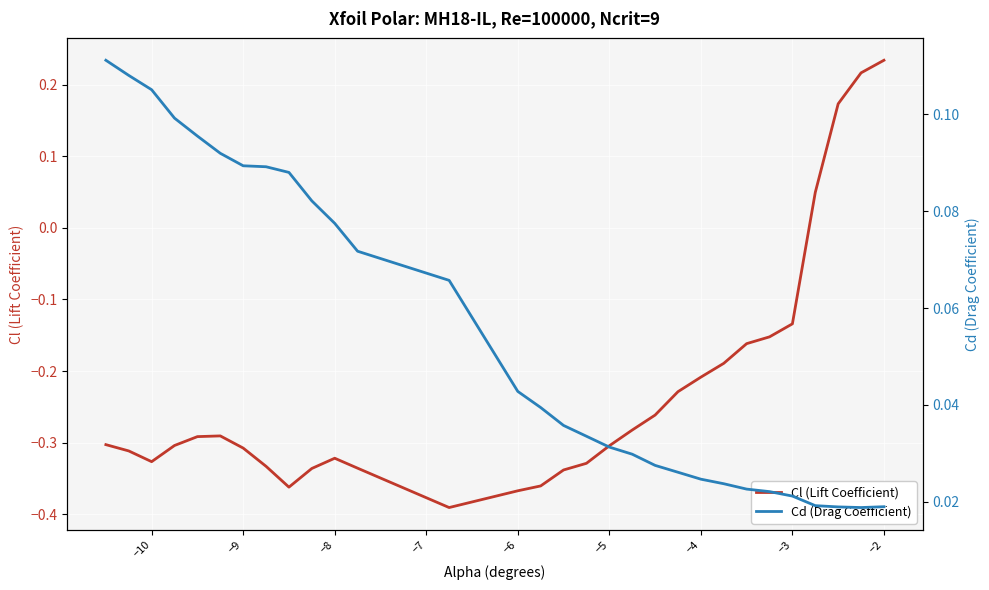

At which label does Cl (Lift Coefficient) reach its peak?

−2